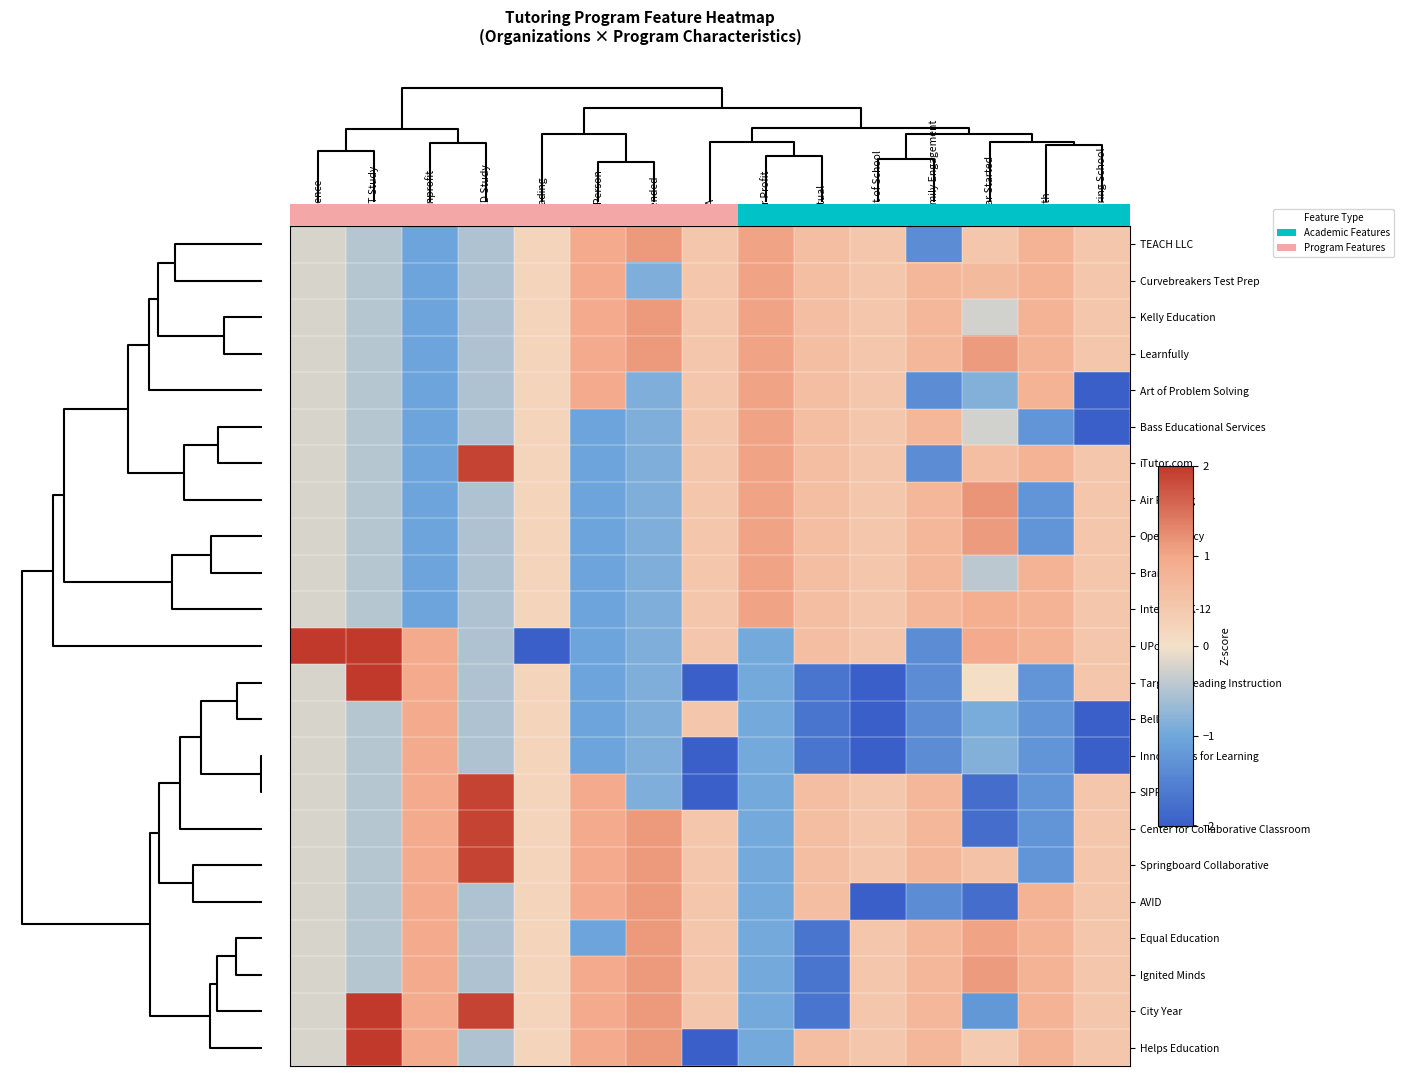

How many data points does each series have?

15